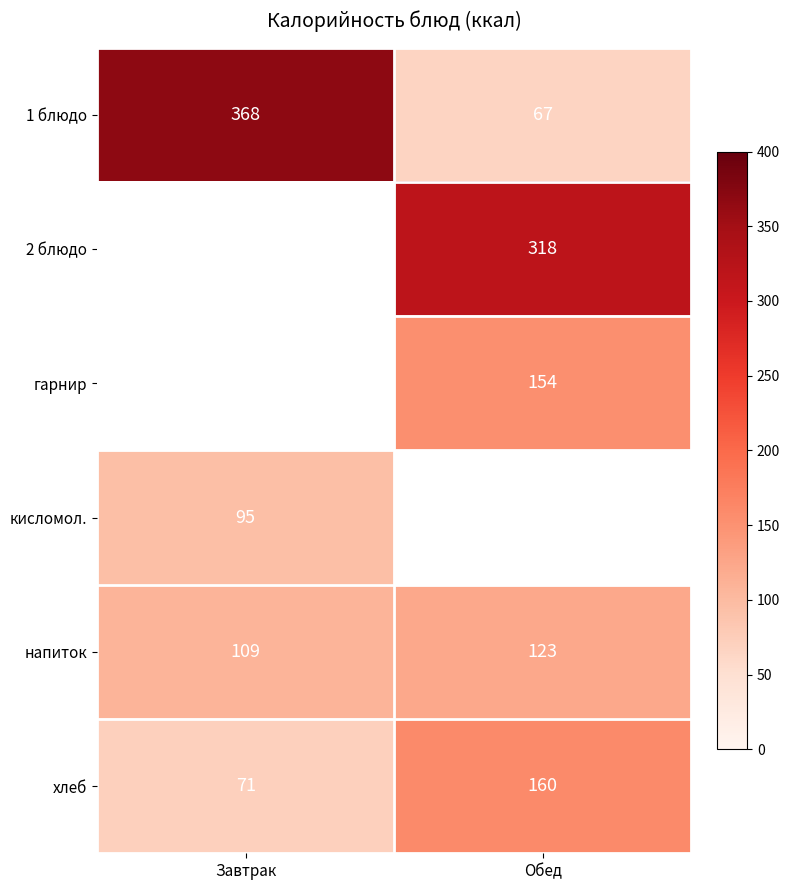

True or false: 2 блюдо has a value of 542 at Обед.

False